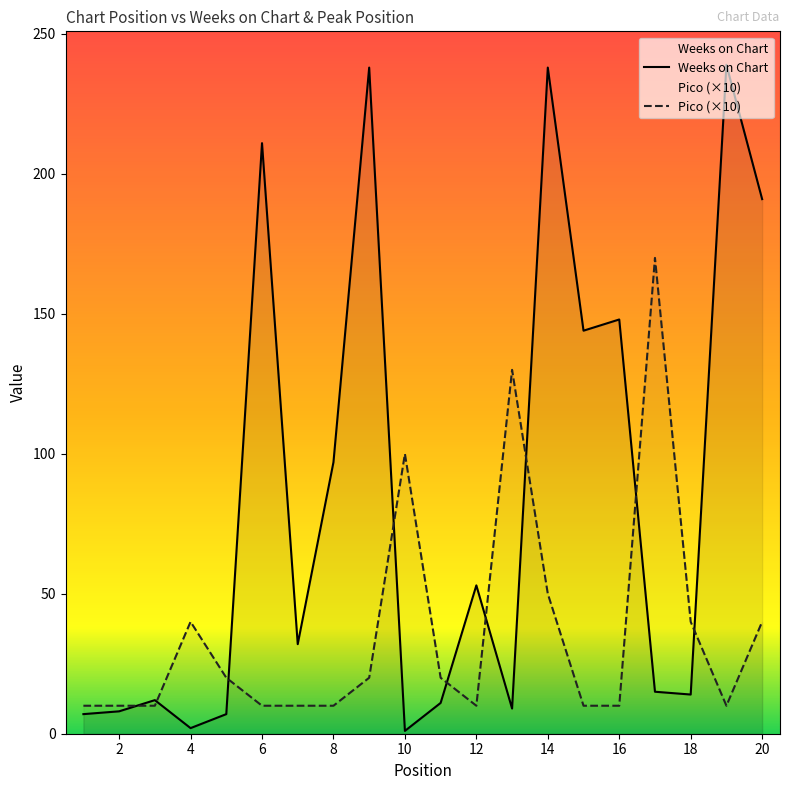

The Weeks on Chart series shows 3 at 2. True or false?

False